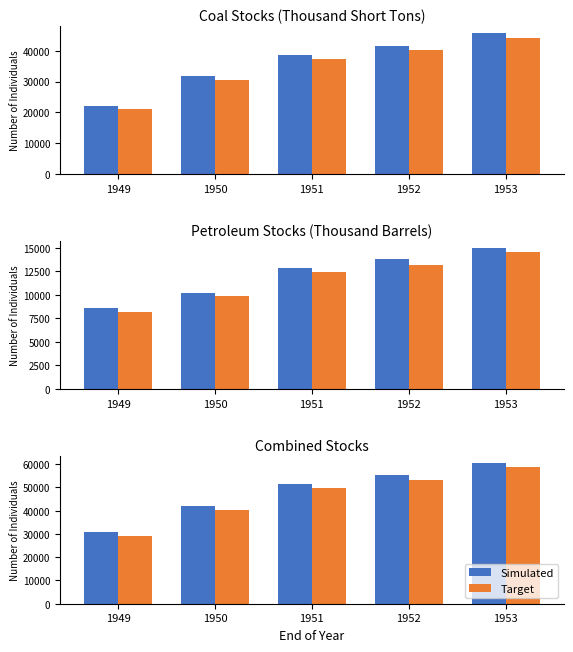

List the labels in order of Target value, largest first.

1953, 1952, 1951, 1950, 1949